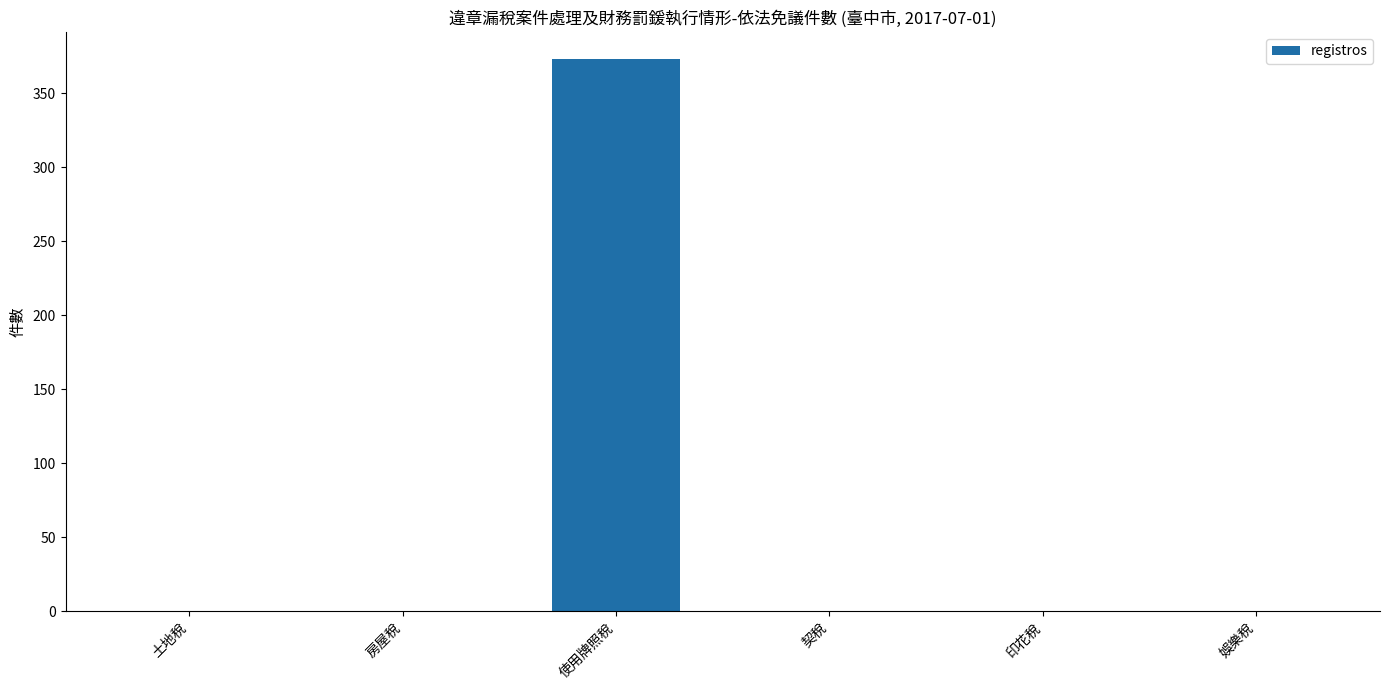

What is the average value?

62